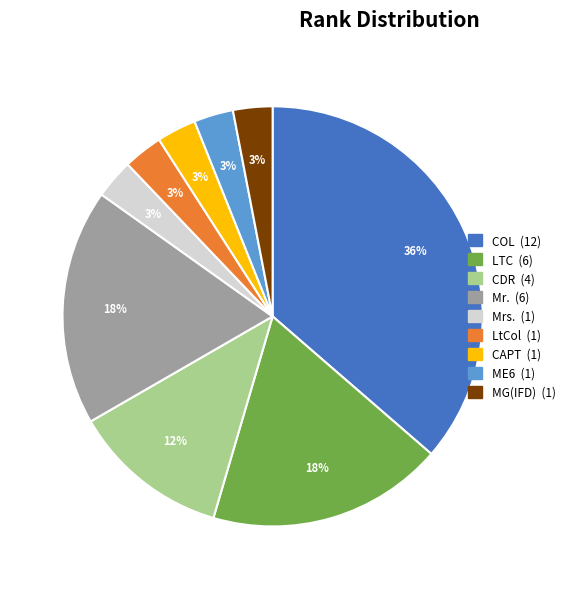

To the nearest percent, what is the difference between the LTC and LtCol slice percentages?

15%